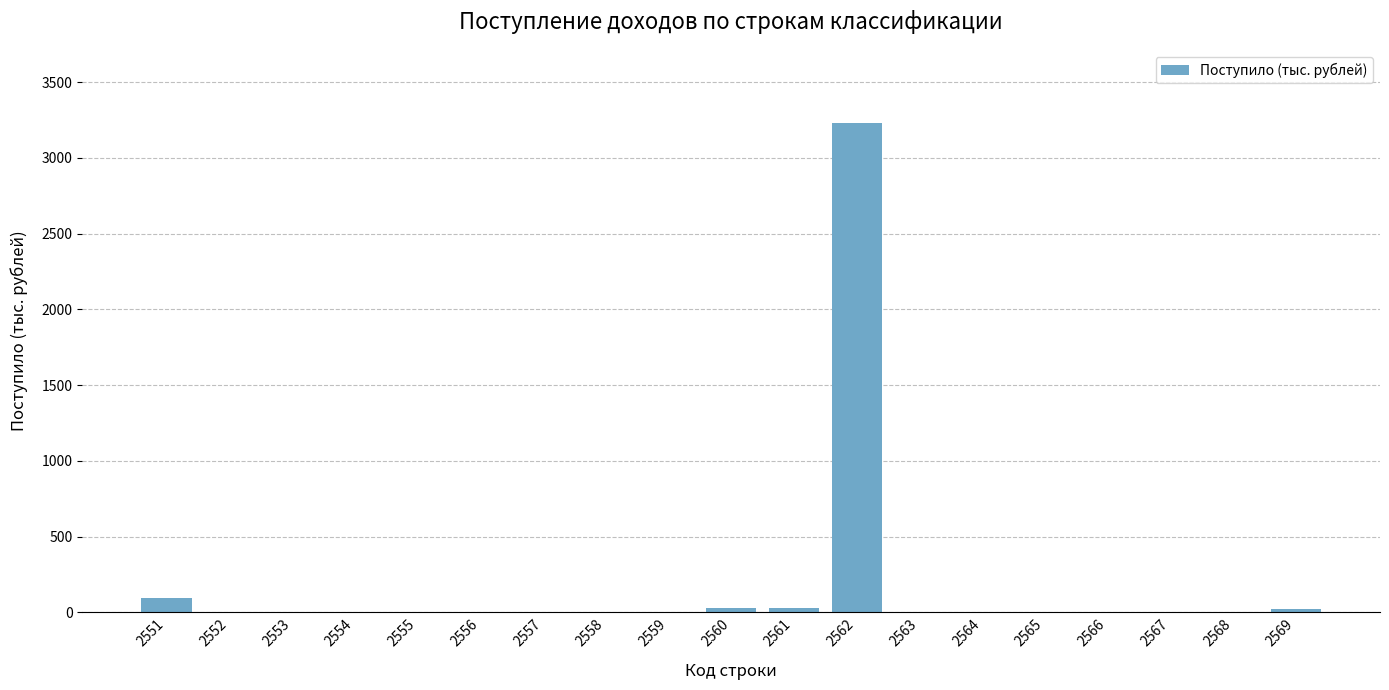

Which has a higher value, 2551 or 2565?

2551